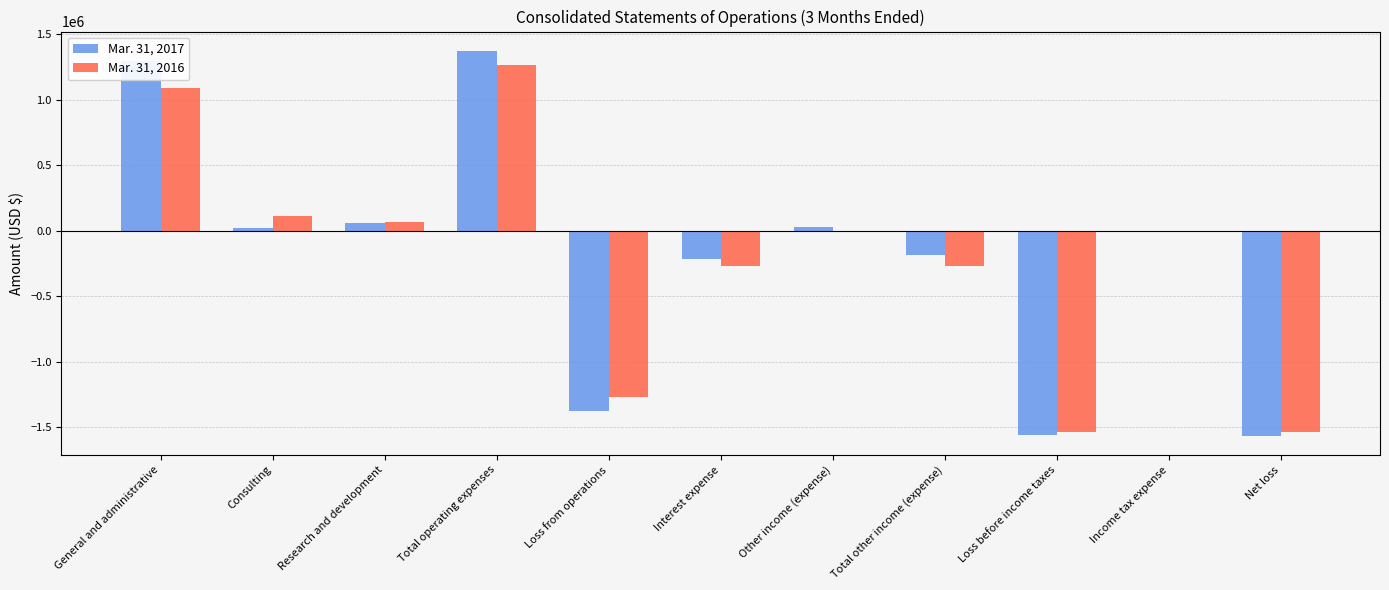

The value of Mar. 31, 2017 at Total other income (expense) is -189000. True or false?

True